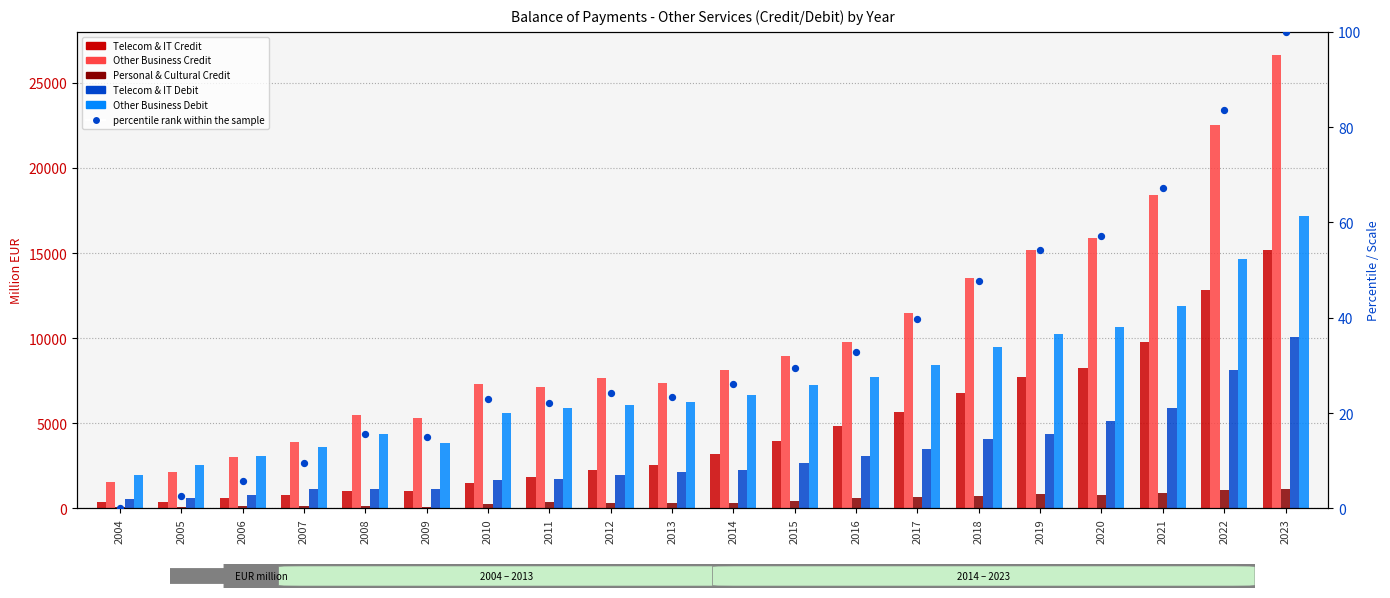

Which series has the largest Y range (max minus min)?

Other Business Credit